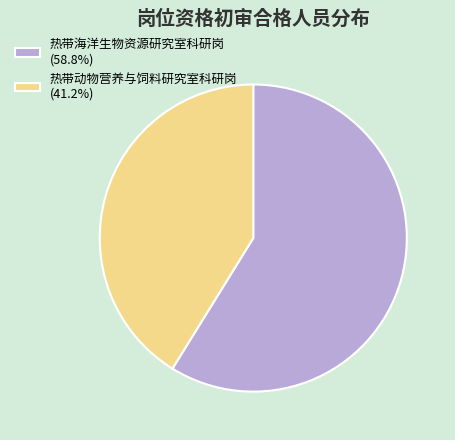

Which slice is the largest?

热带海洋生物资源研究室科研岗